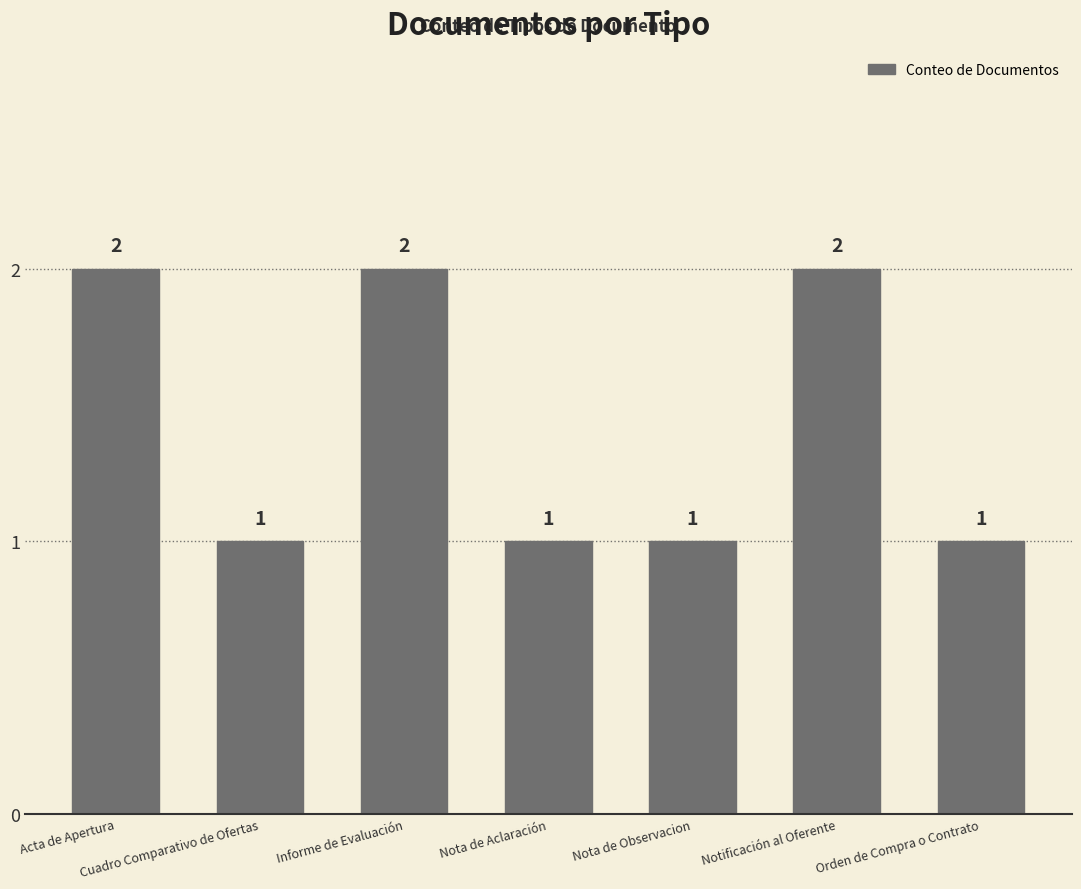

Is it true that the value at Acta de Apertura is 2?

True